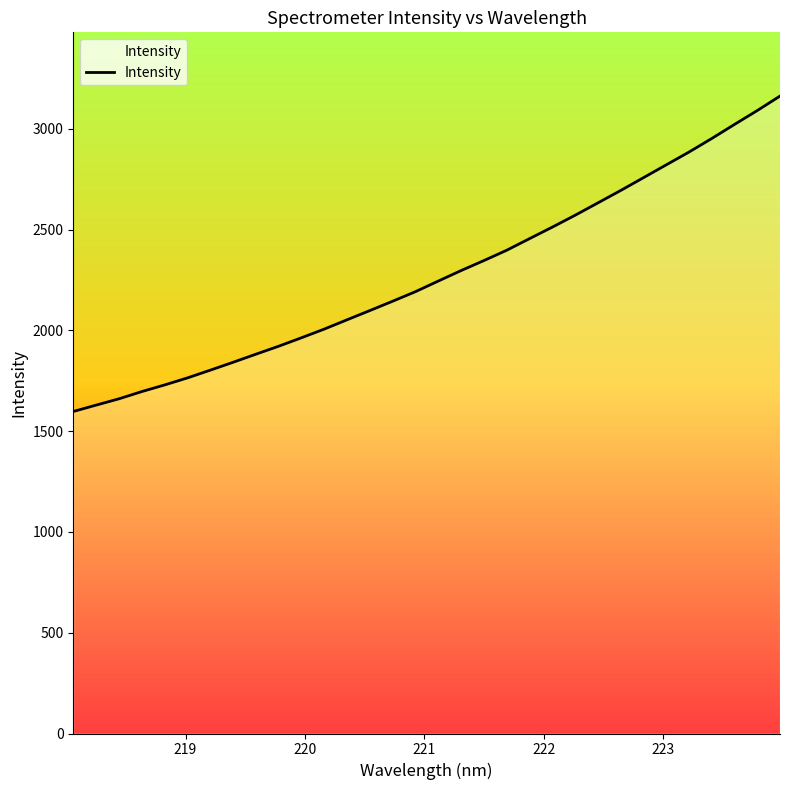

Reading left to right, transcribe all the data shown in this chart.

1597.5	1629.0	1660.3	1696.2	1729.1	1764.0	1802.4	1841.5	1881.6	1921.3	1963.3	2006.3	2052.4	2098.3	2144.6	2191.9	2244.6	2296.5	2346.1	2397.2	2454.8	2511.9	2570.8	2632.1	2693.6	2757.2	2820.8	2884.3	2951.6	3021.5	3090.4	3162.3